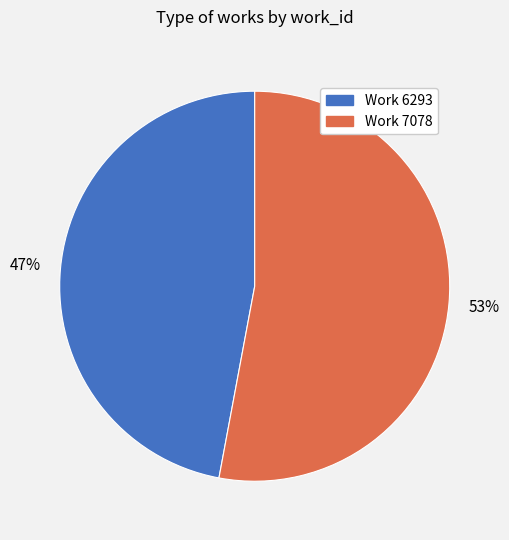

Is there any slice that represents more than half of the pie?

Yes